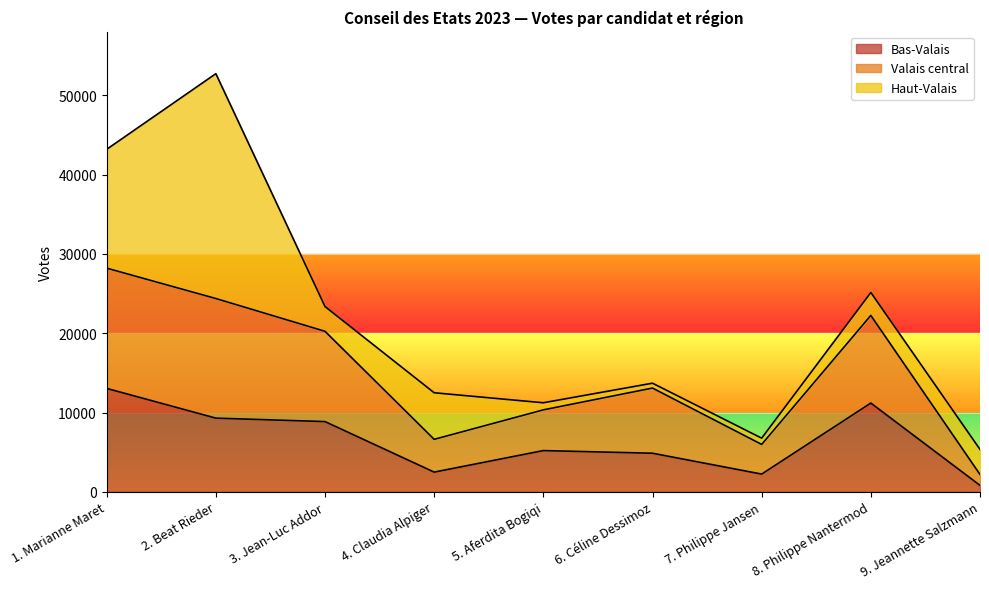

At which label does Valais central first exceed 13090?

1. Marianne Maret